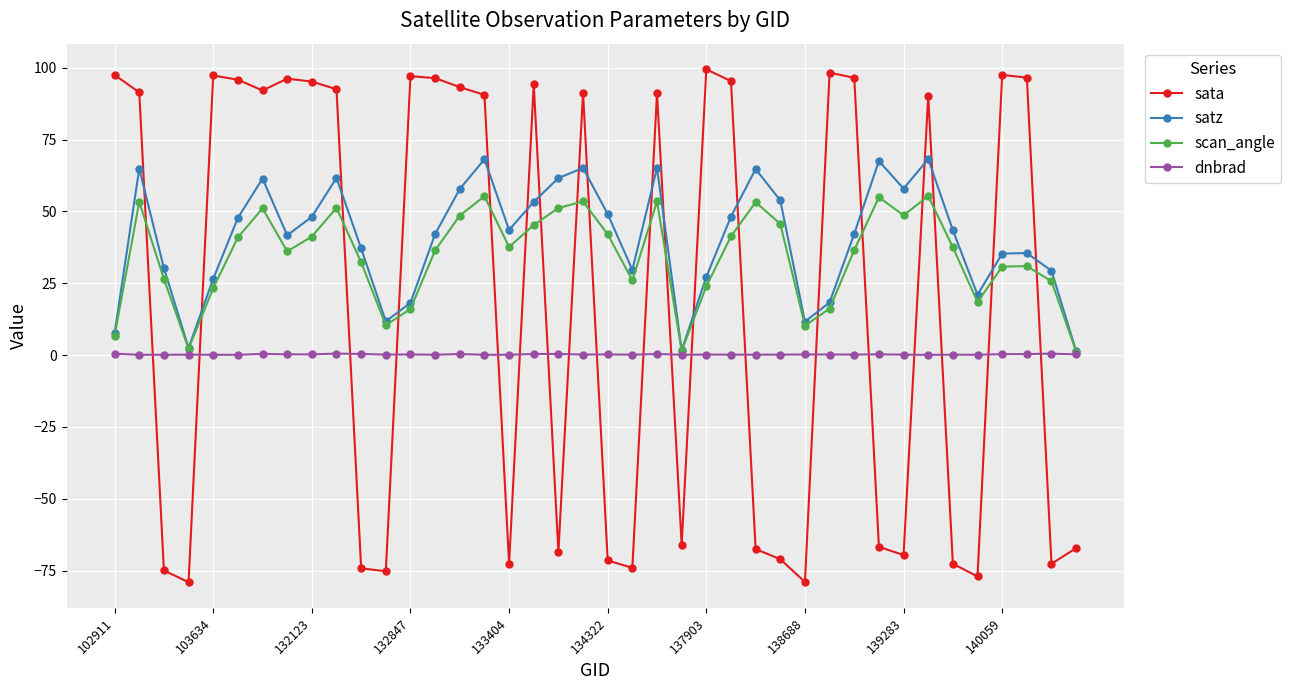

True or false: sata has more than 0 points higher than both neighbors.

True